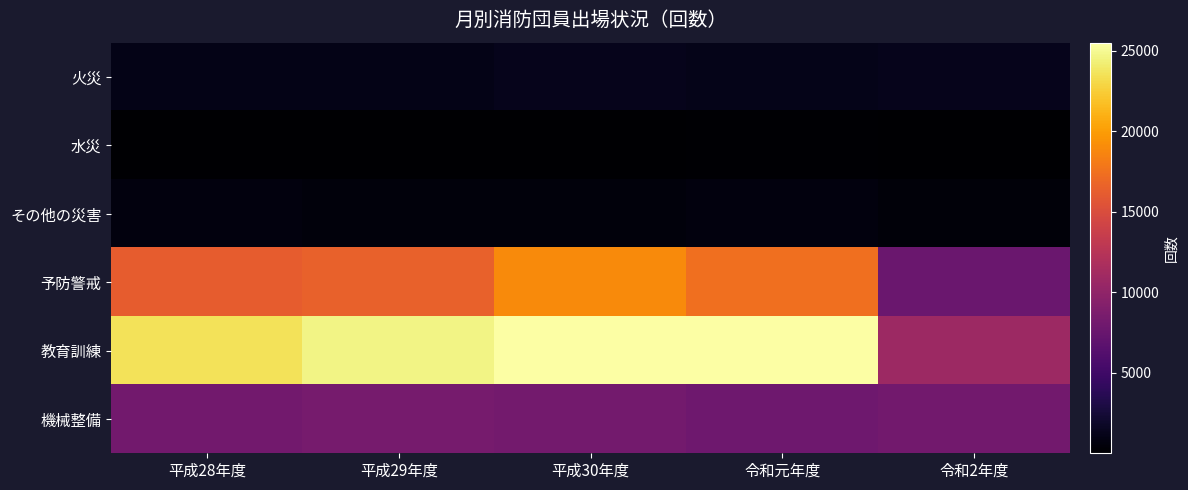

List the series in order of their peak value, lowest first.

水災, その他の災害, 火災, 機械整備, 予防警戒, 教育訓練